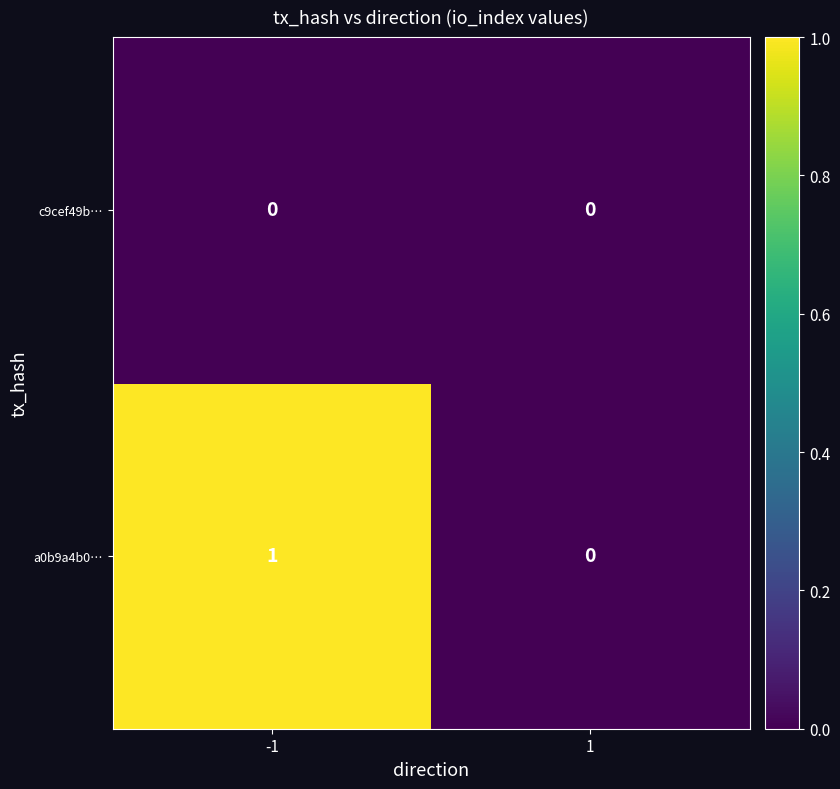

Rank the series by their average value, from highest to lowest.

a0b9a4b0…, c9cef49b…